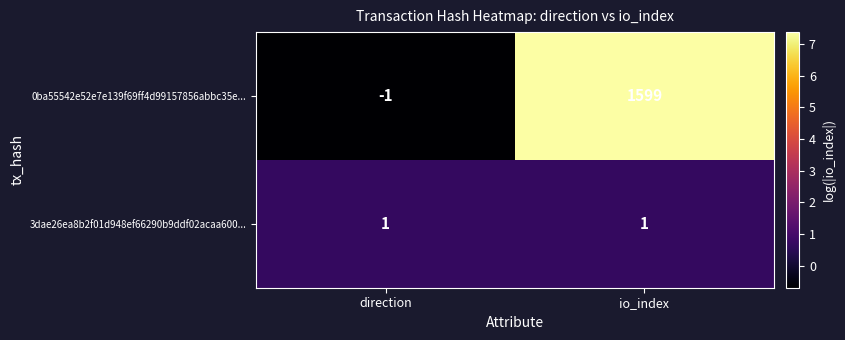

What is the spread (max minus min) of values at io_index?

1598